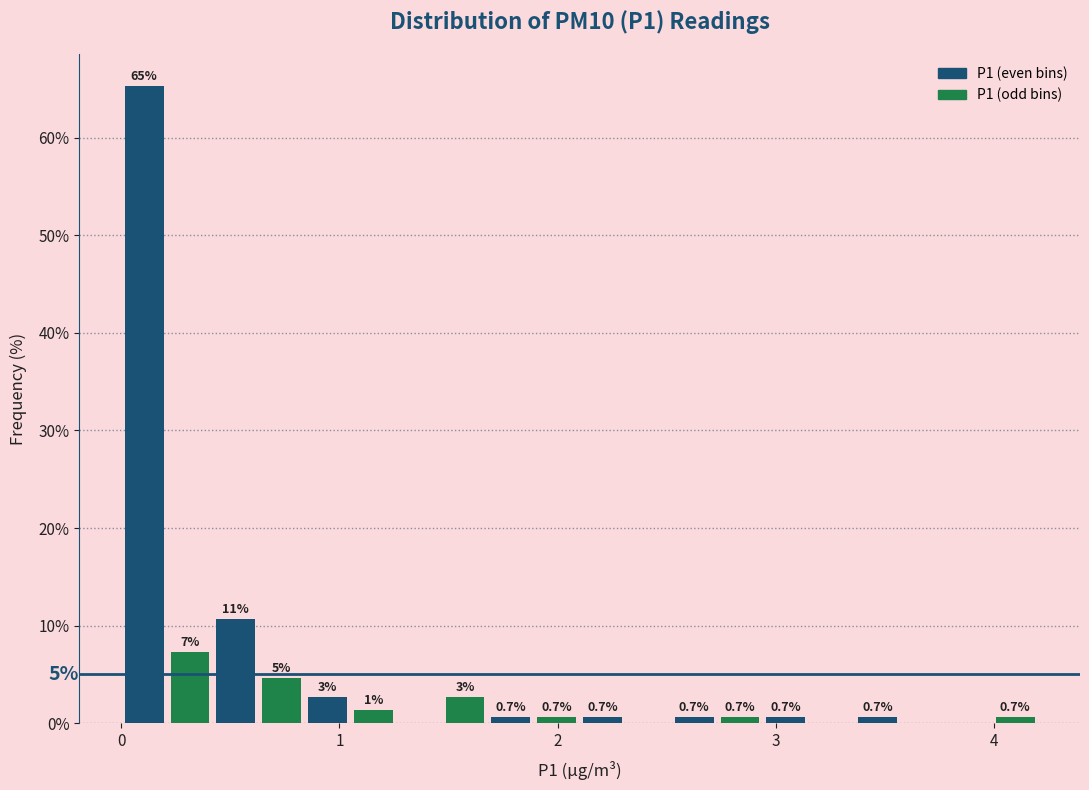

Read against the x-axis, roughly where is the centre of the tallest bar?

0.1